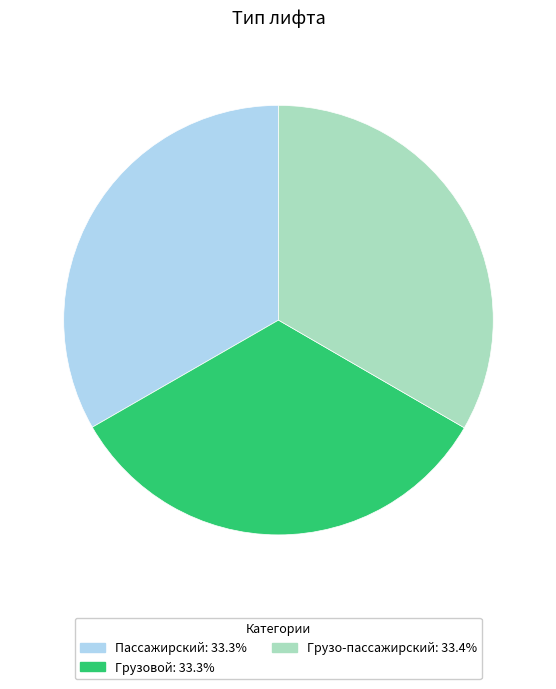

Is it true that Грузо-пассажирский is 46% of the pie?

False